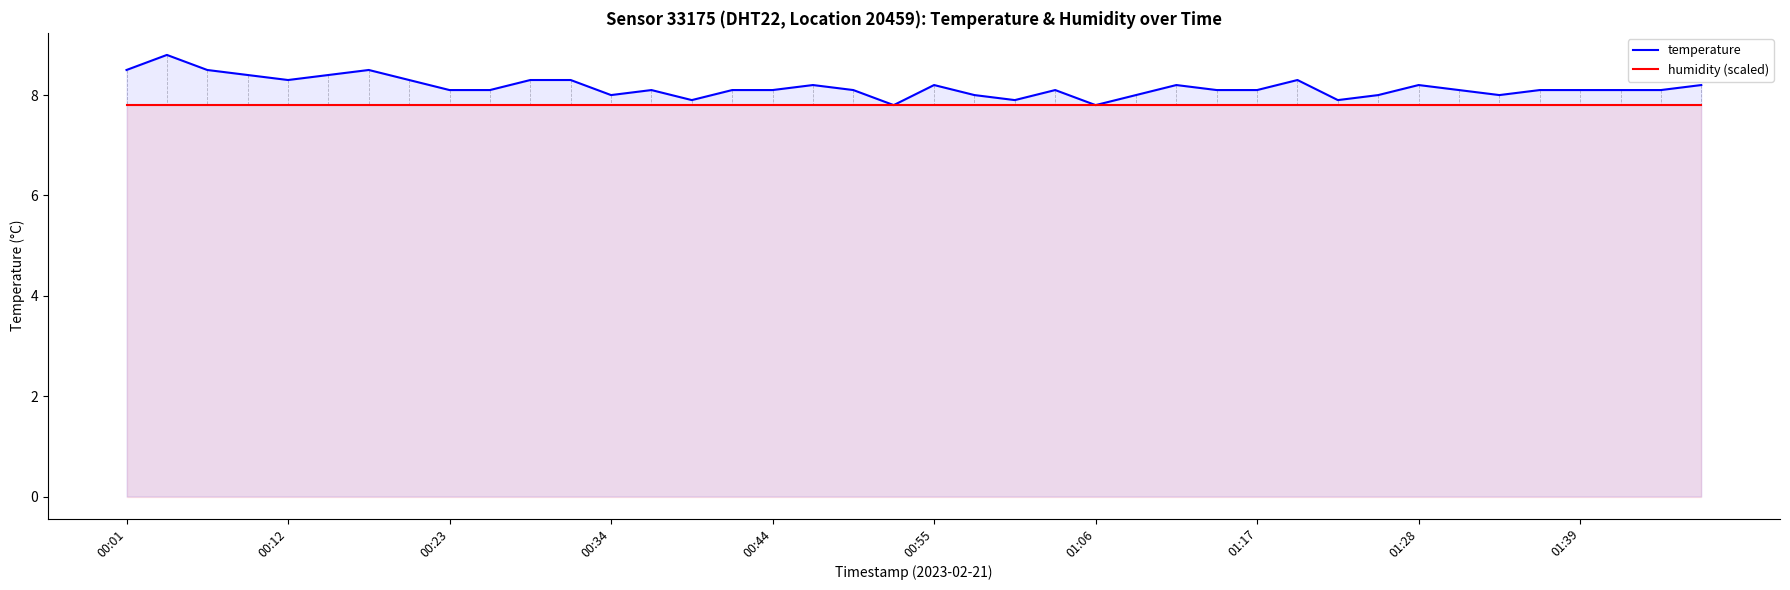

Is it true that humidity (scaled) equals 11.0 at 00:44?

False